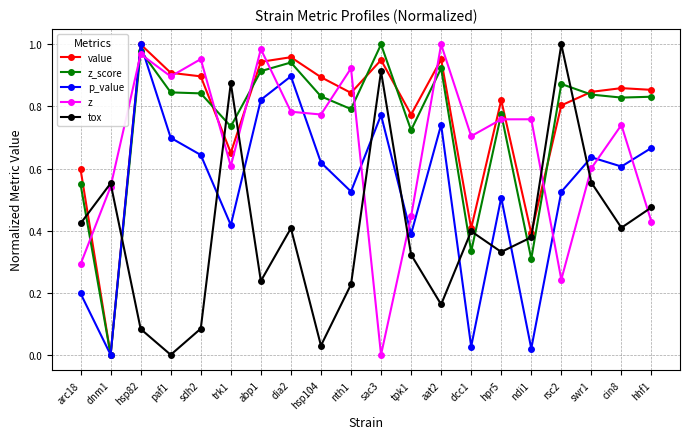

How many distinct data groups are displayed?

5